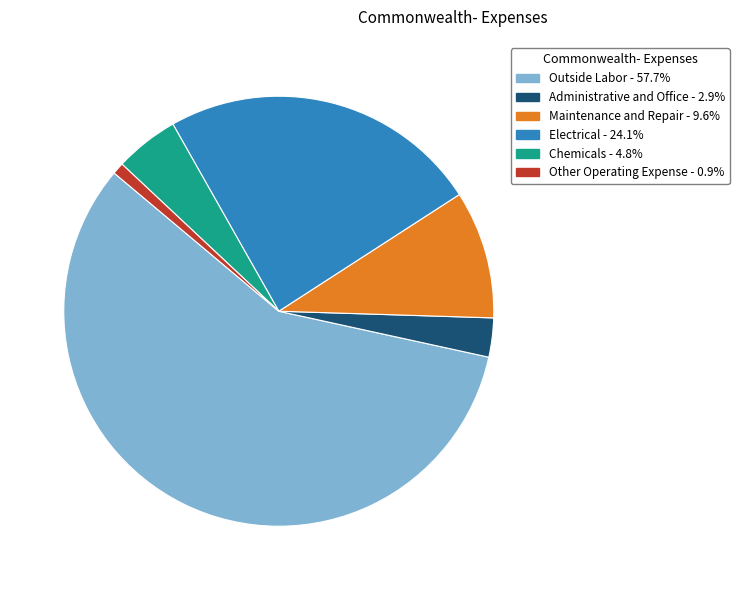

Combined, do Outside Labor and Administrative and Office account for over 50%?

Yes